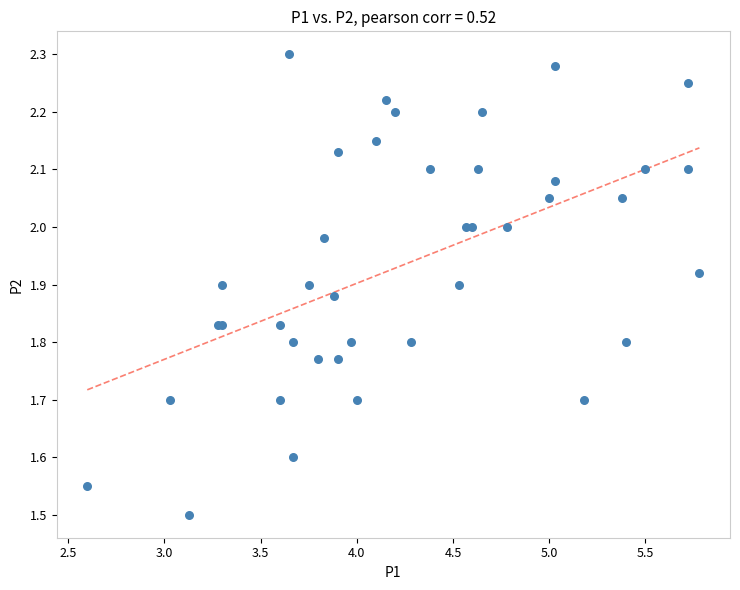

What Y value in the scatter plot is closest to 1?

1.5